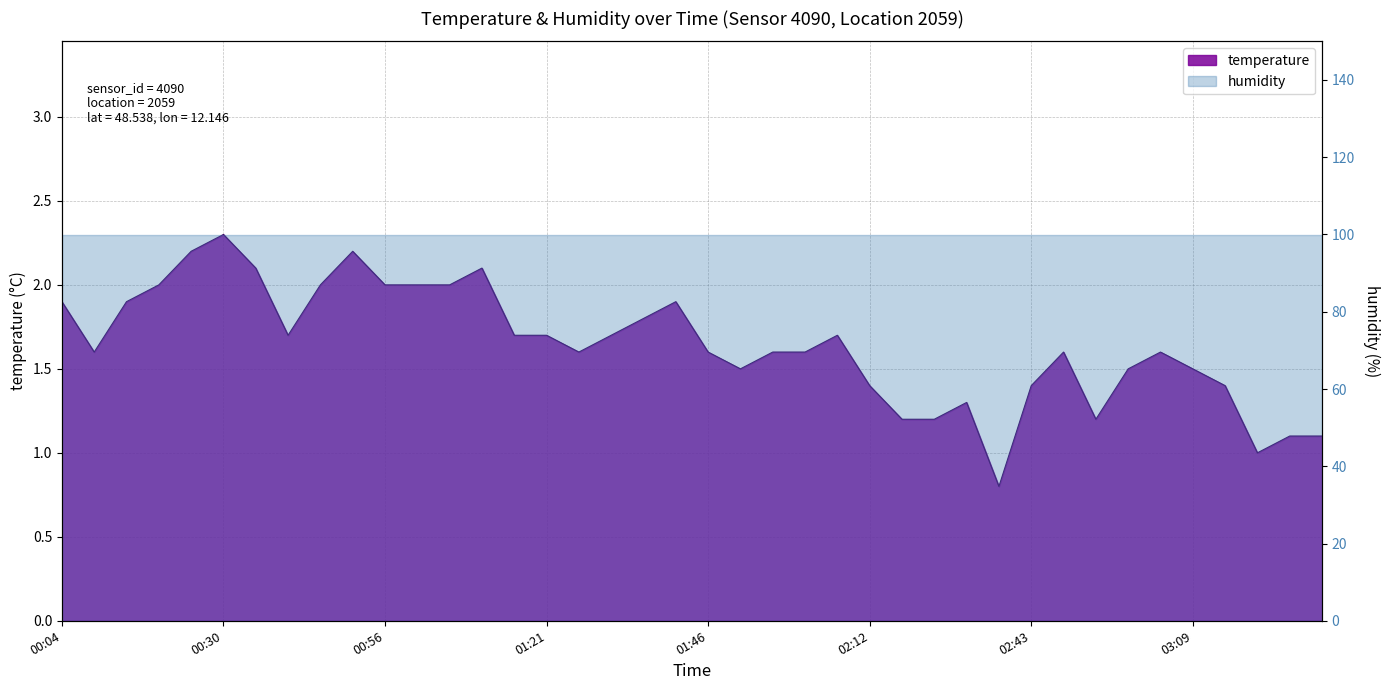

The chart shows a value of 2.0 at 00:56. True or false?

True